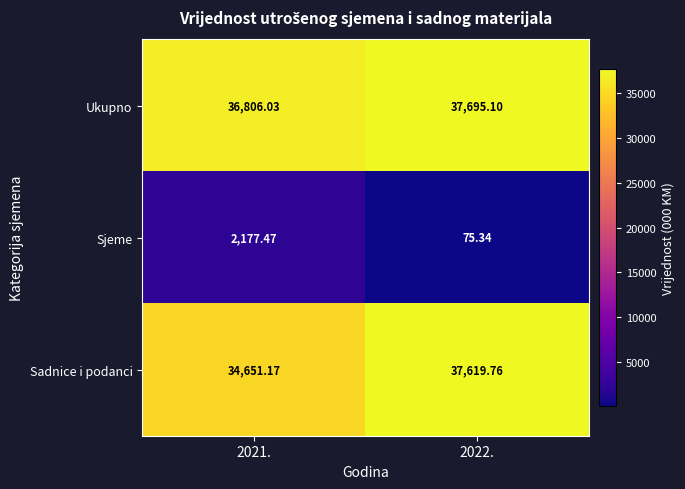

Is the value of Sjeme at 2022. greater than the value of Ukupno at 2022.?

No